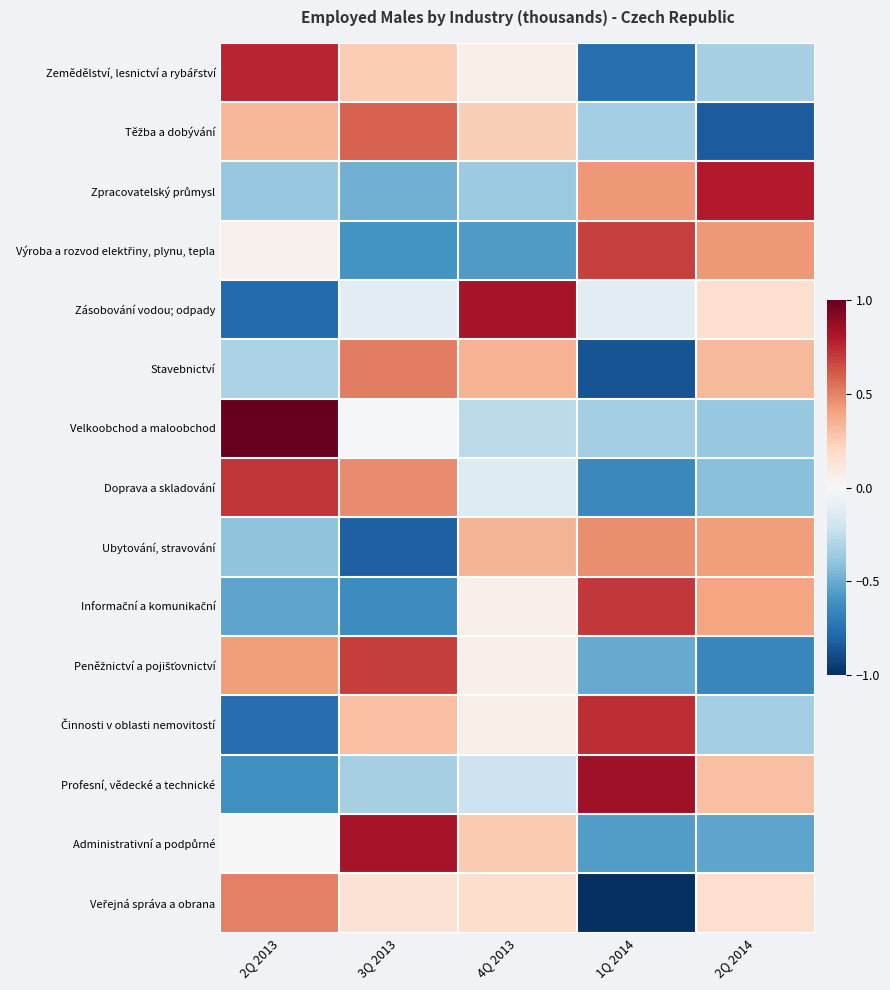

What is the greatest value displayed?

1.0